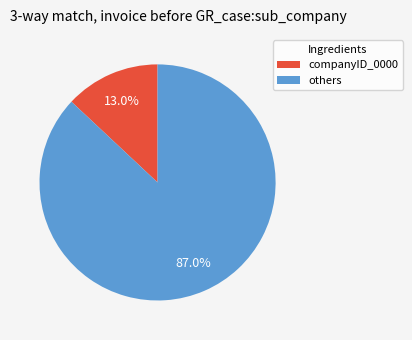

Does any single category account for the majority?

Yes